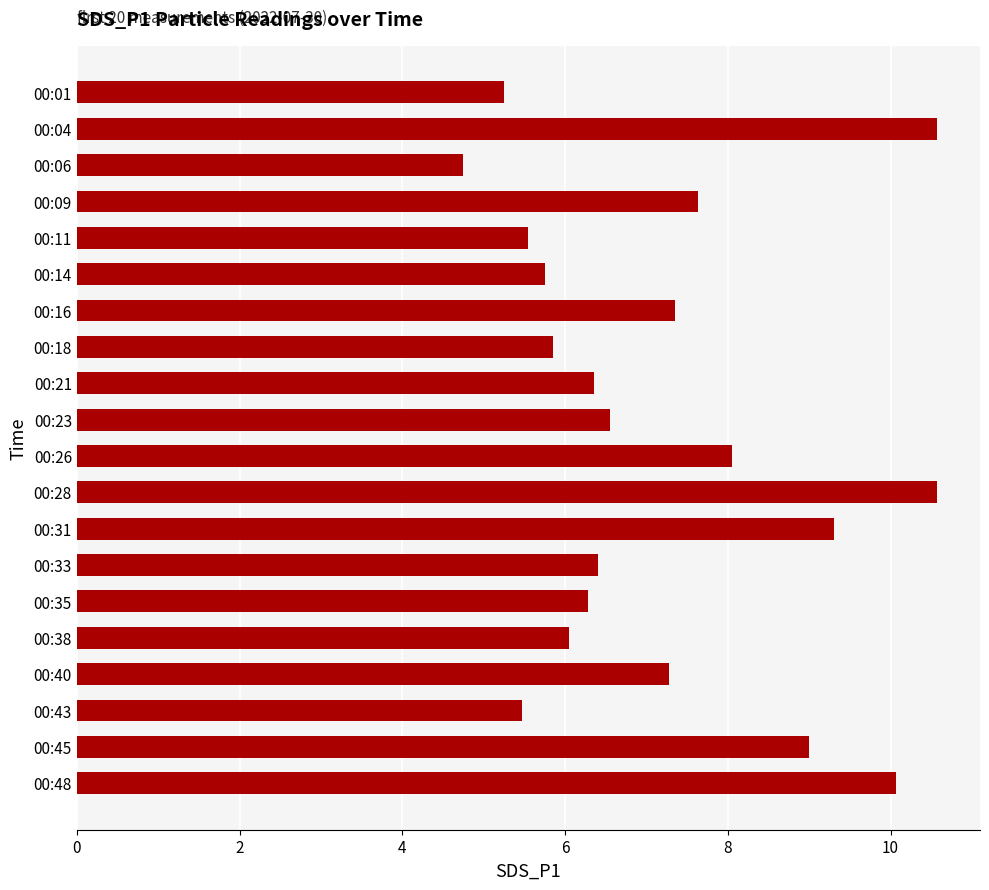

Between 00:01 and 00:09, which is larger?

00:09